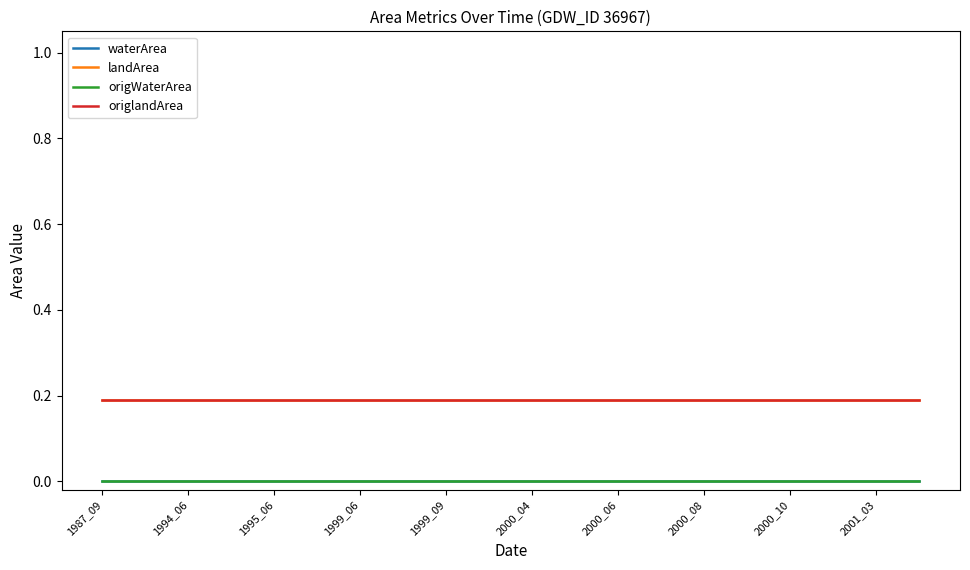

How many lines are shown in the chart?

4